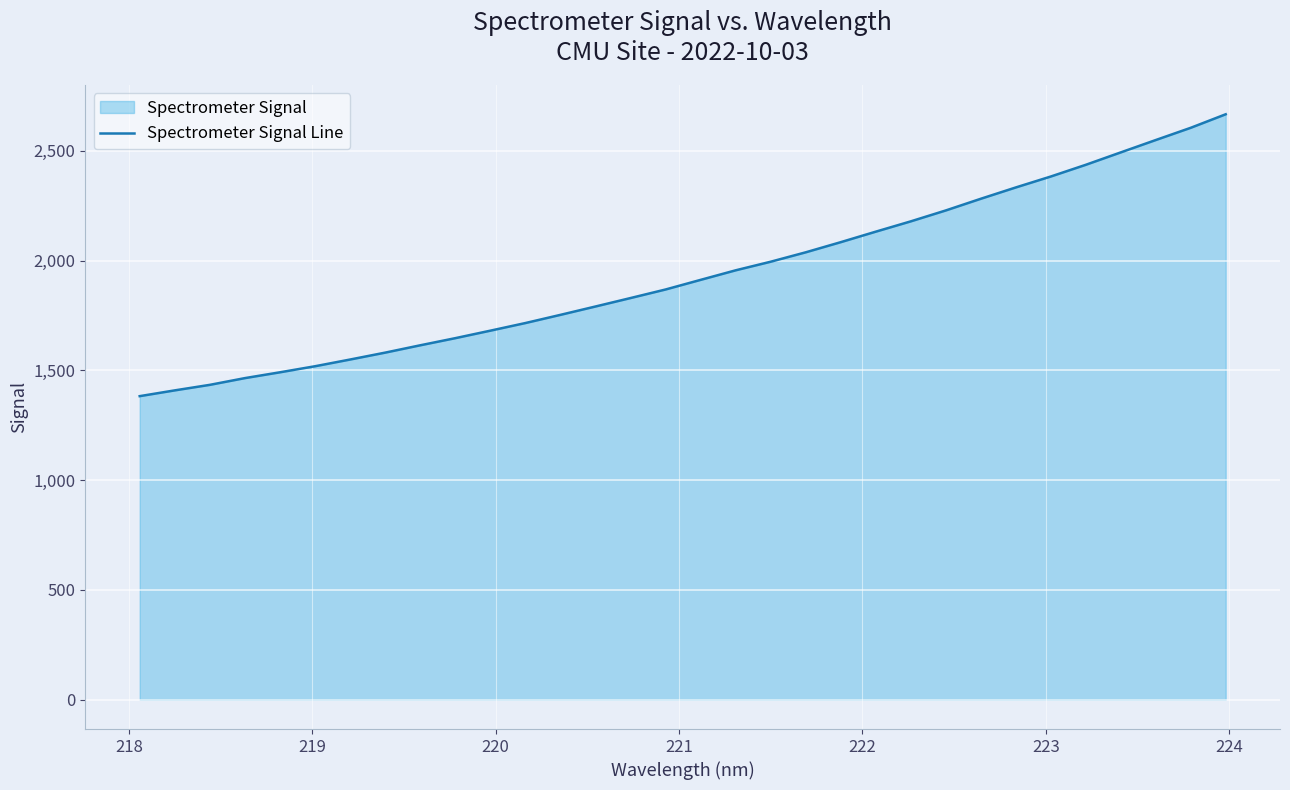

What is the value of the 1st point from the left?

1383.0